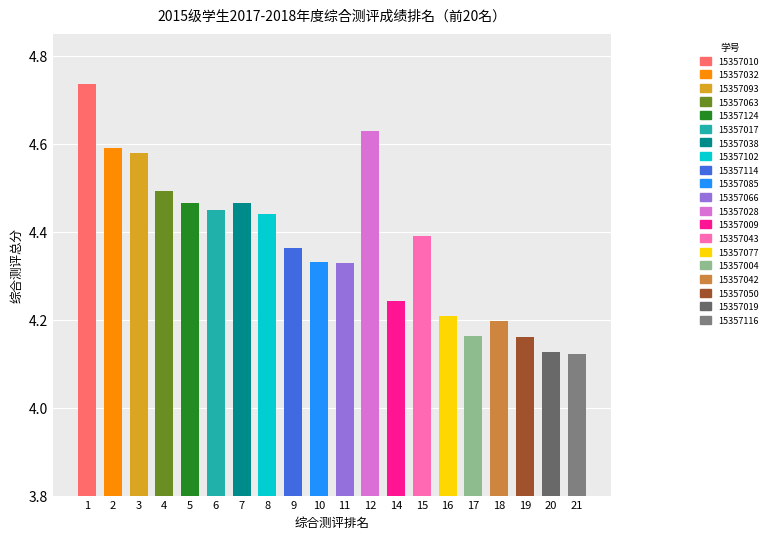

What is the smallest value displayed?

4.1